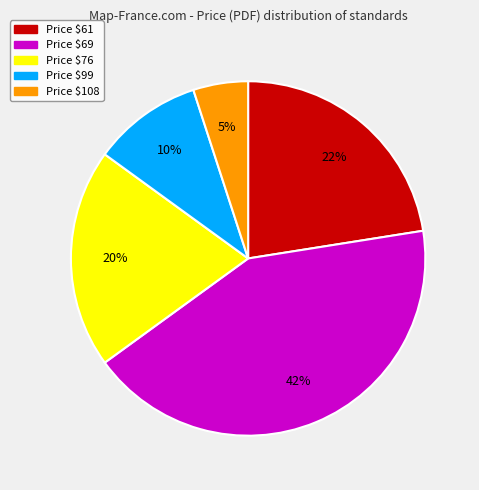

Is there any slice that represents more than half of the pie?

No